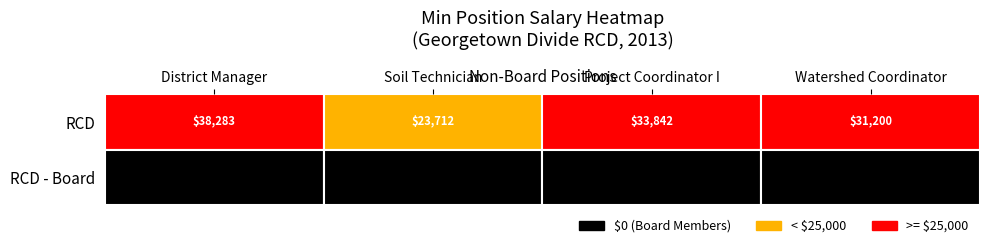

How many distinct data groups are displayed?

2